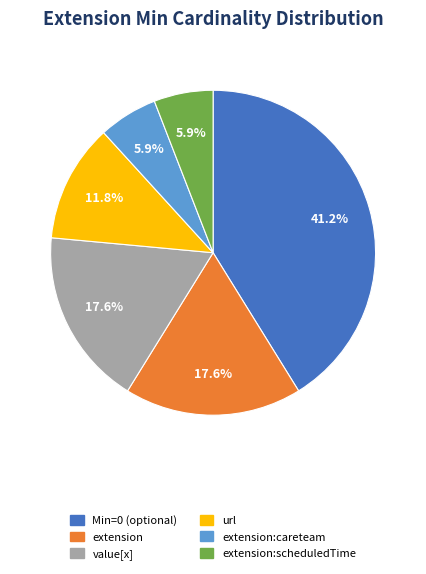

Is there any slice that represents more than half of the pie?

No